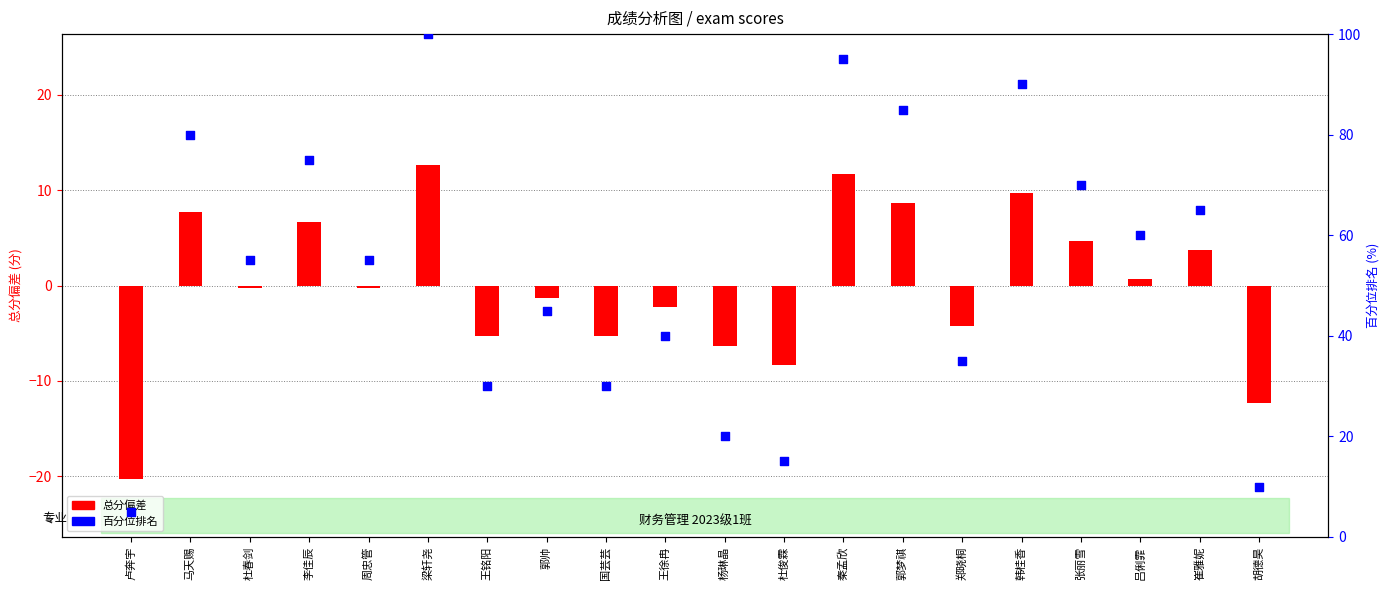

What is the ratio of the value at 郭帅 to the value at 秦孟欣?

0.5